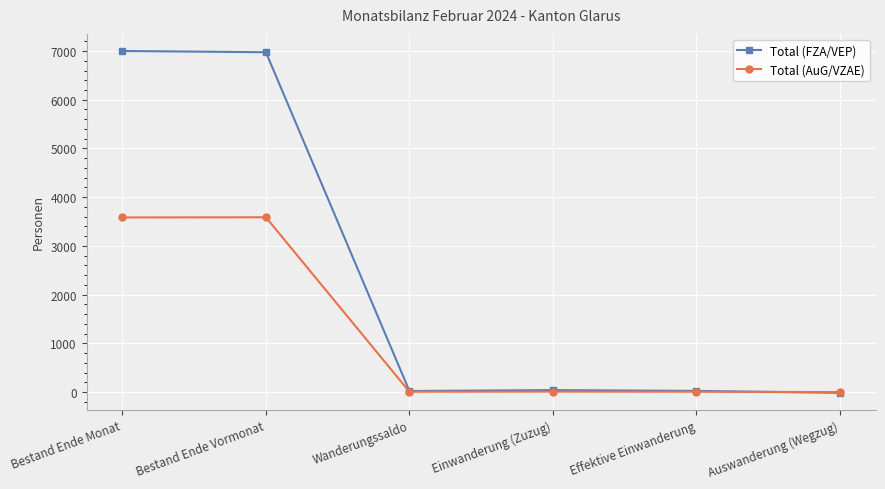

What is the highest value of the Total (FZA/VEP) series?

7001